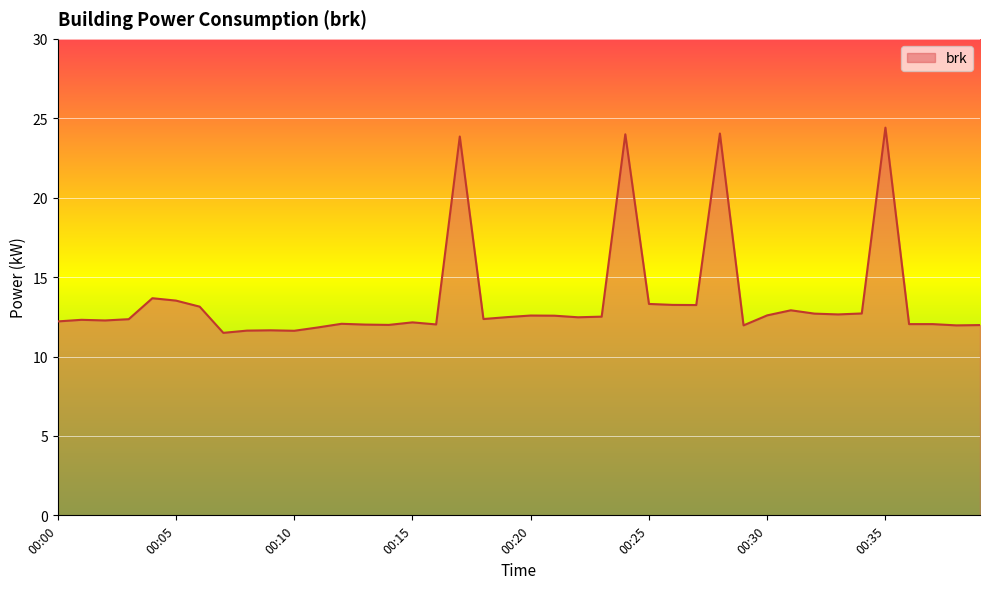

What is the difference between the maximum and minimum values?

12.9